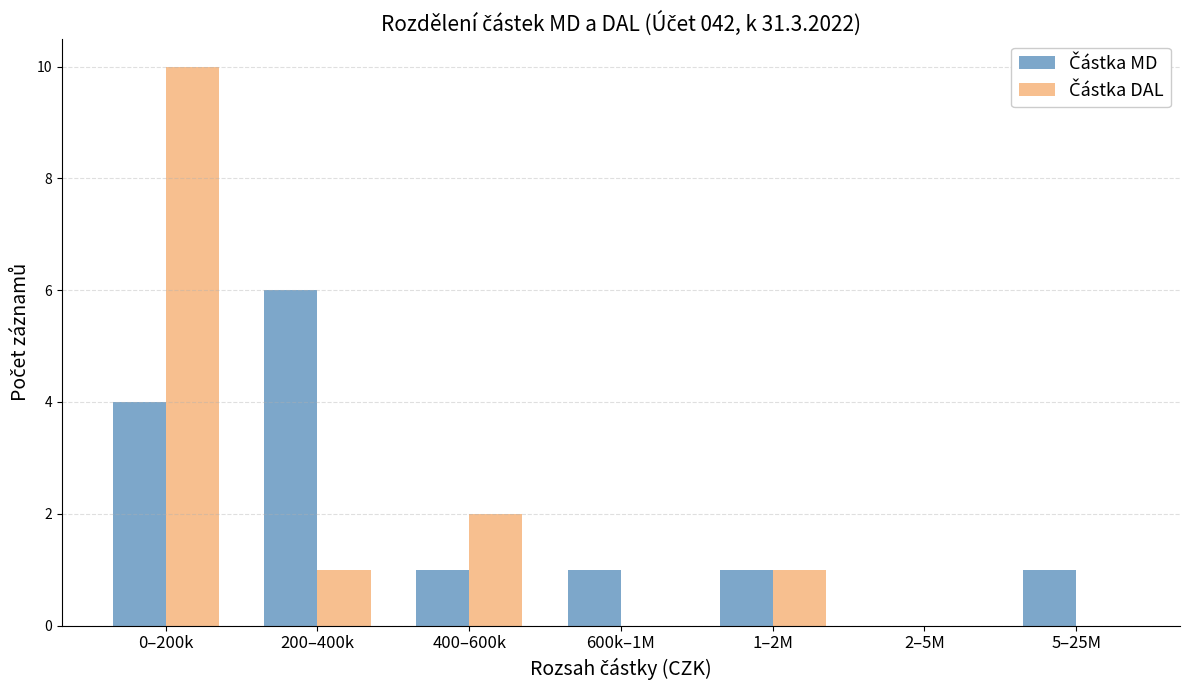

At which category is the sum across all series the highest?

0–200k